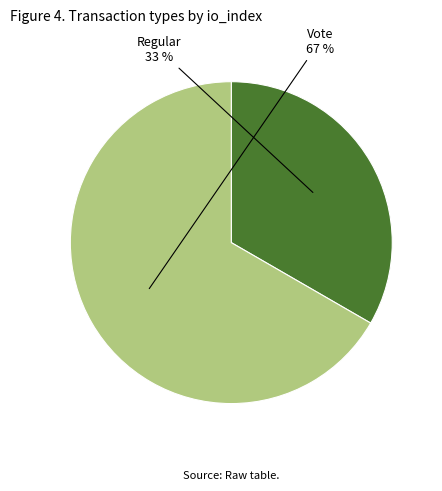

Count the number of slices in the pie.

2